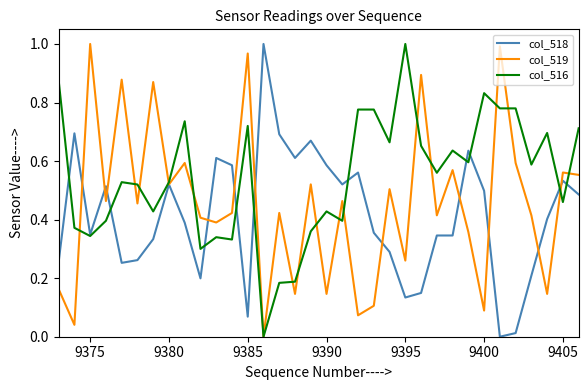

Which series has the largest total across all categories?

col_516